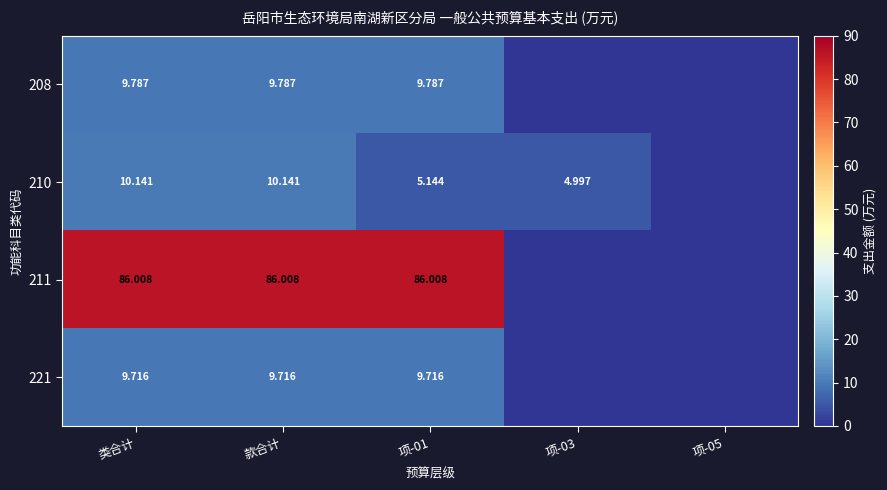

What is the maximum value shown in the chart?

86.0